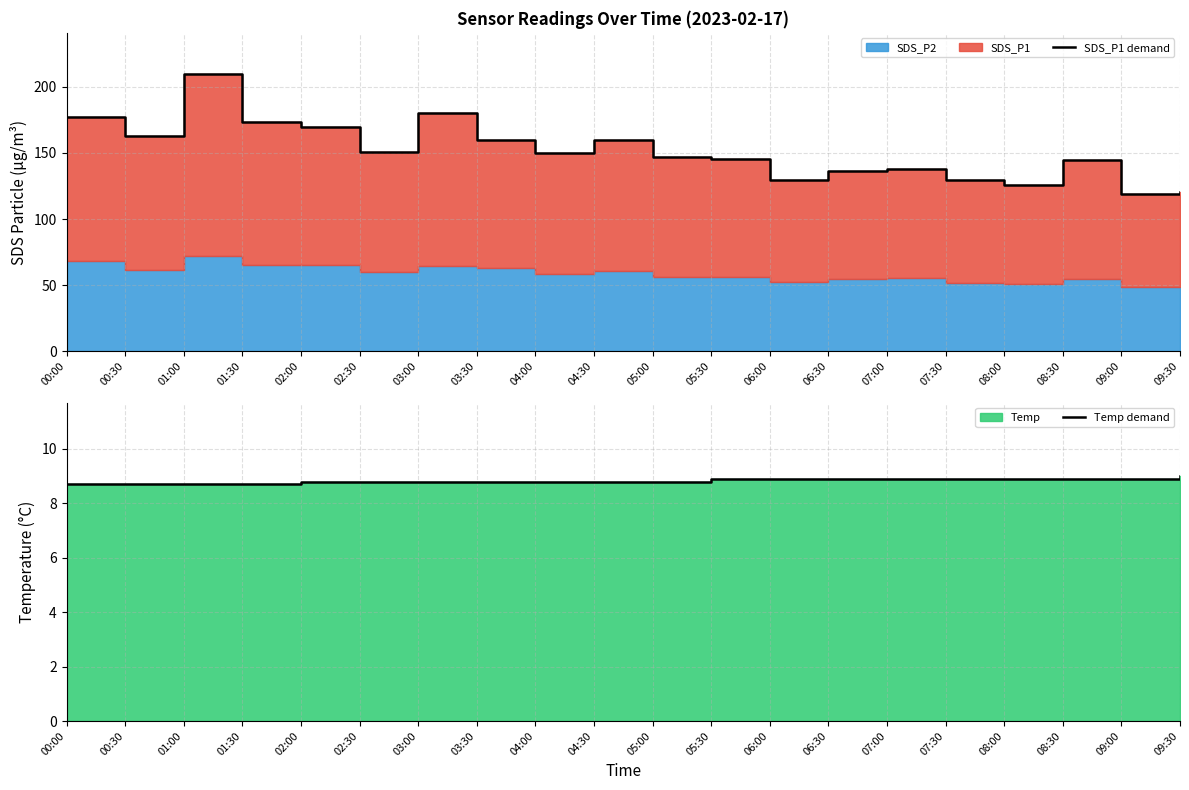

What position from the right is 02:00?

16